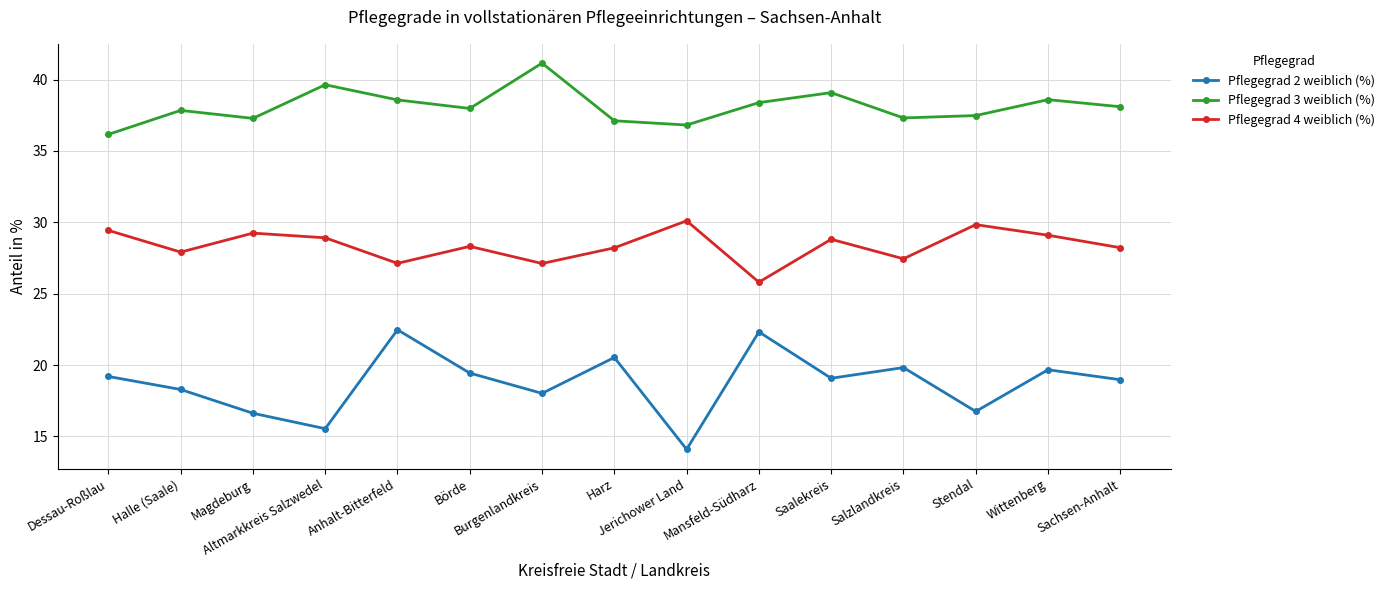

Rank the series by their average value, from lowest to highest.

Pflegegrad 2 weiblich (%), Pflegegrad 4 weiblich (%), Pflegegrad 3 weiblich (%)